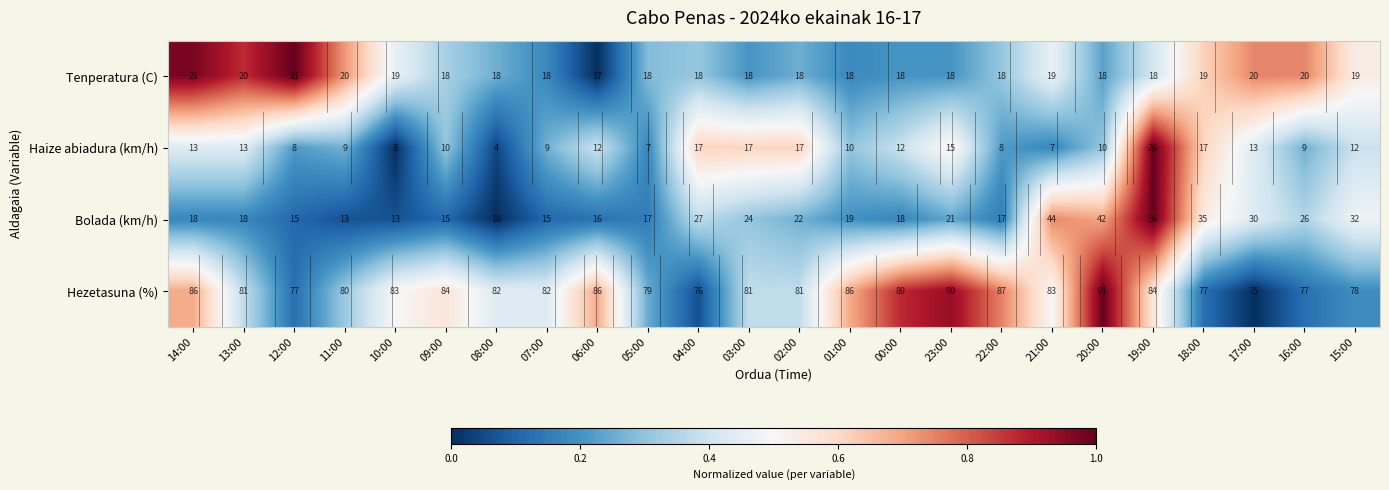

How many data points in Haize abiadura (km/h) are less than 12?

12